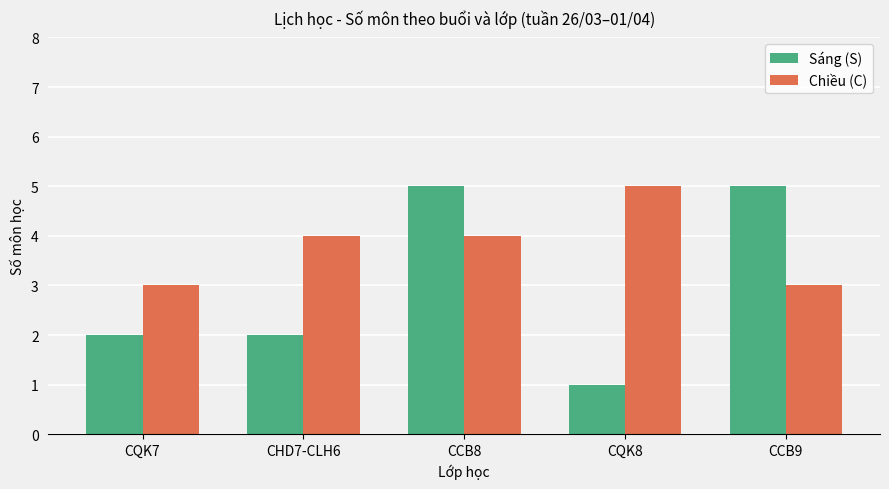

What are all the series names shown in the legend?

Sáng (S), Chiều (C)